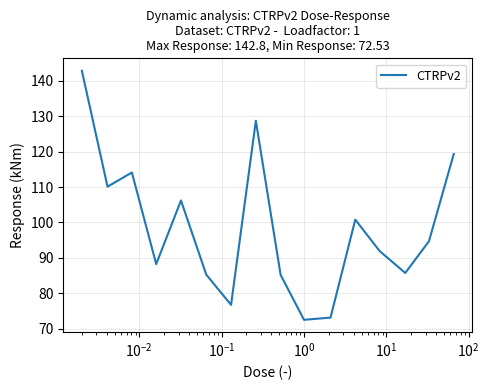

What is the difference between the second highest and minimum values?

56.2